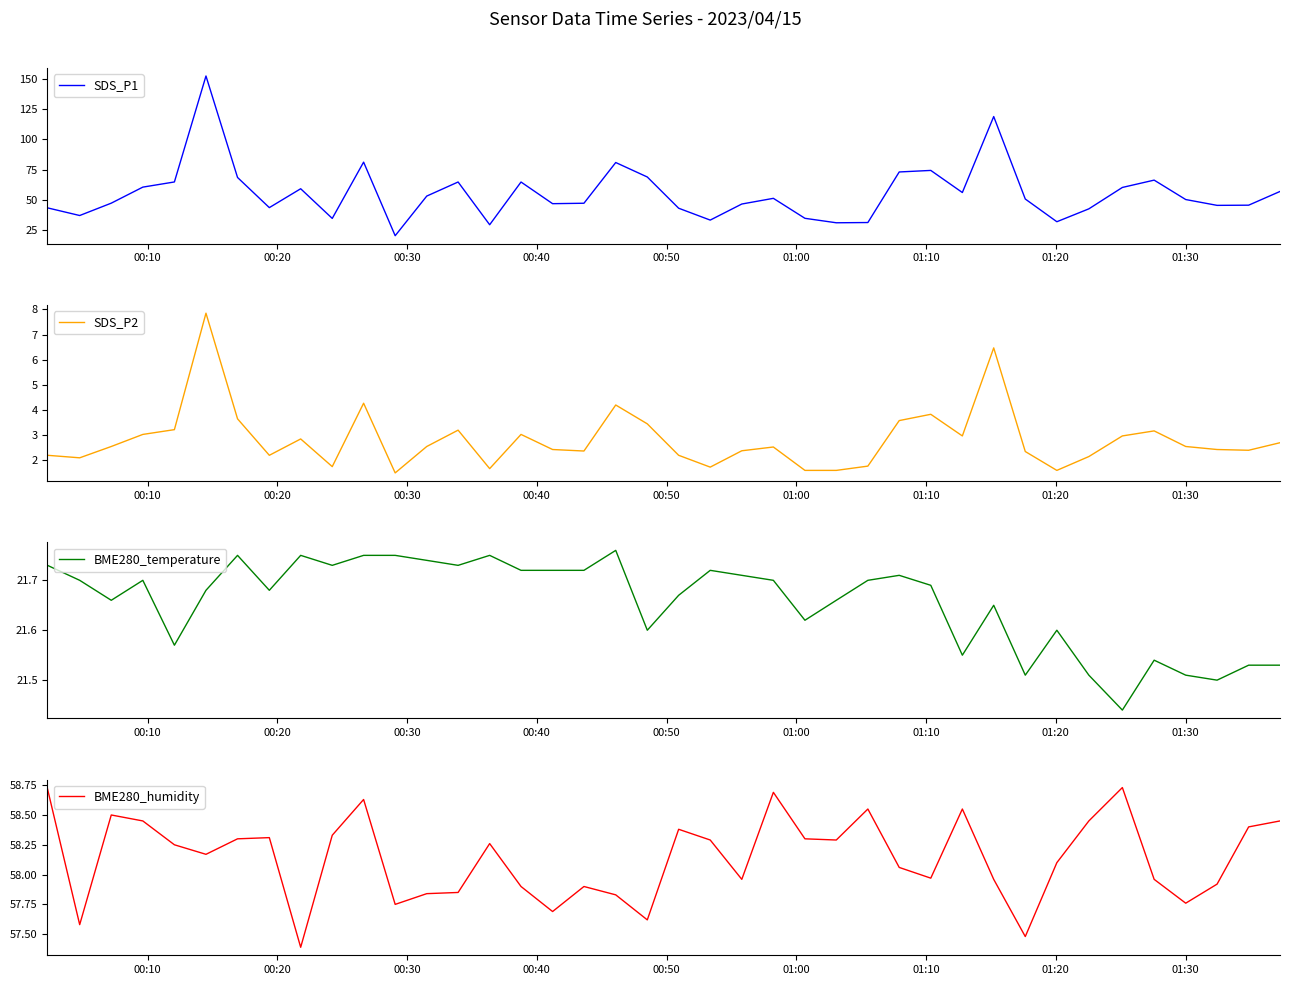

What is the minimum value for BME280_humidity?

57.4